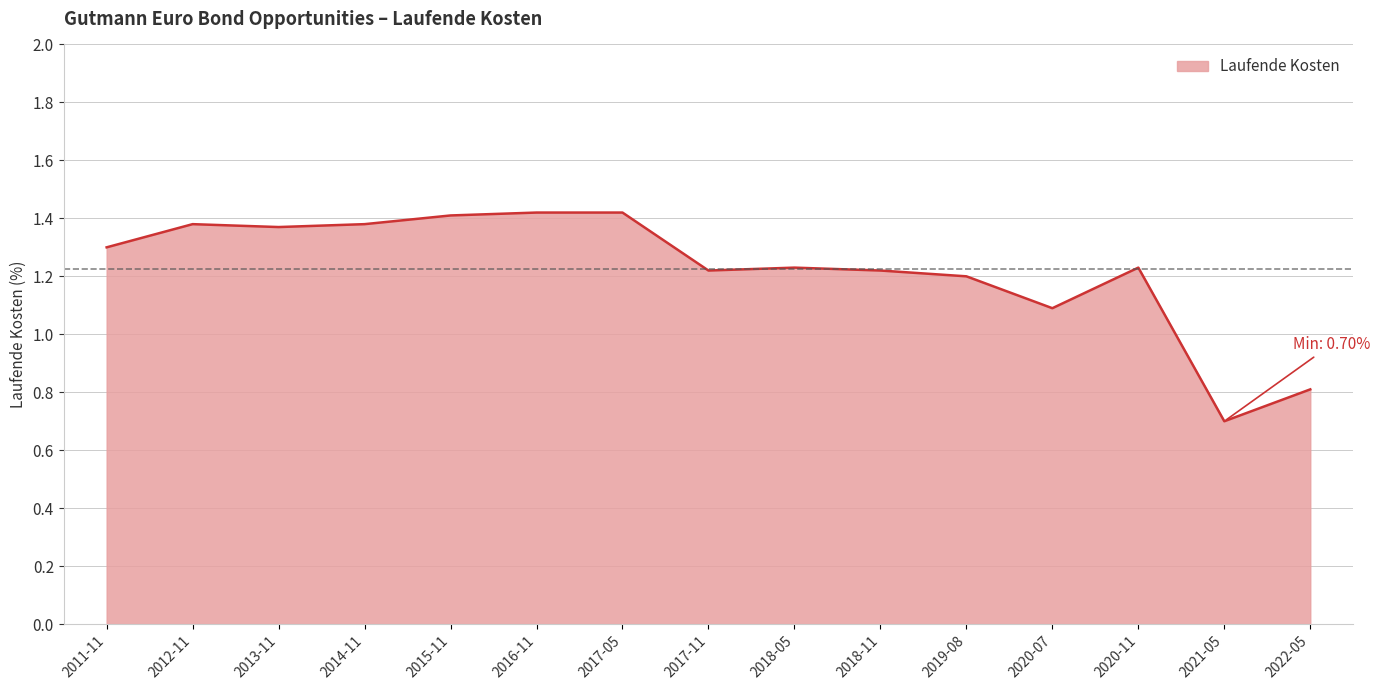

Which category has the lowest value across all series?

2021-05